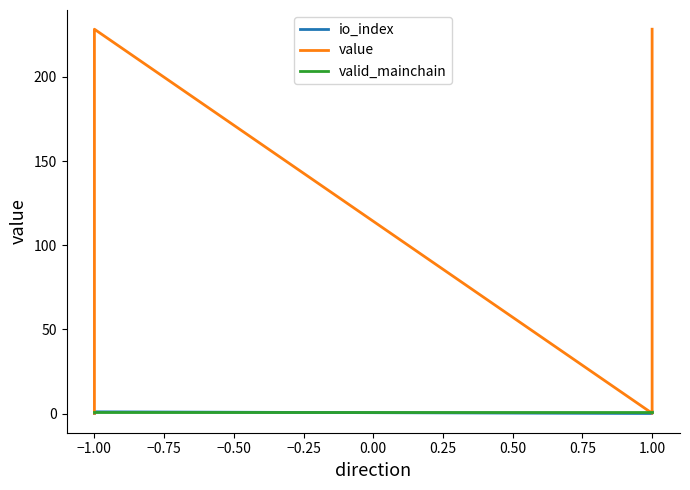

Which category has the highest value in the io_index series?

−1.00